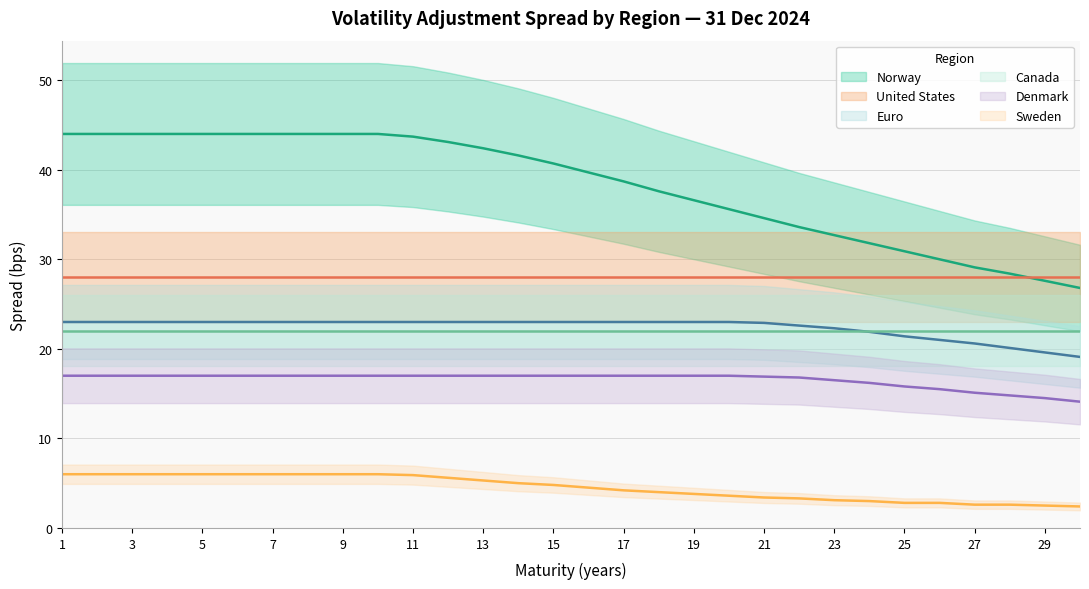

What is the value of the Sweden point at the 18th from the left?

4.0